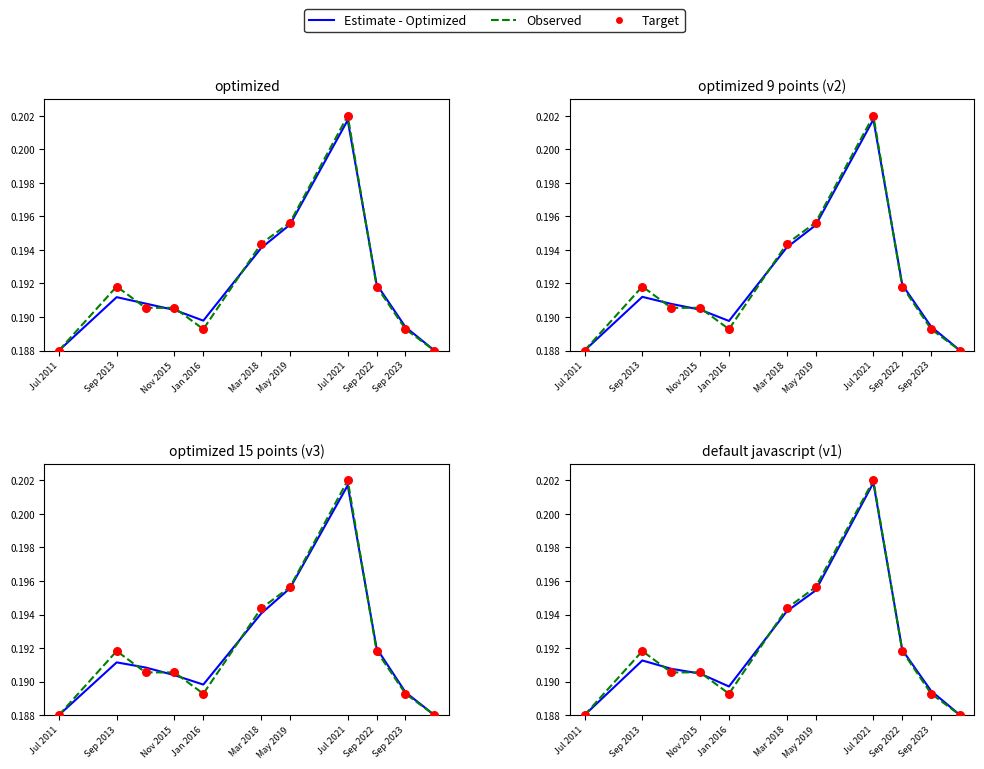

Which series has the largest total across all categories?

Observed